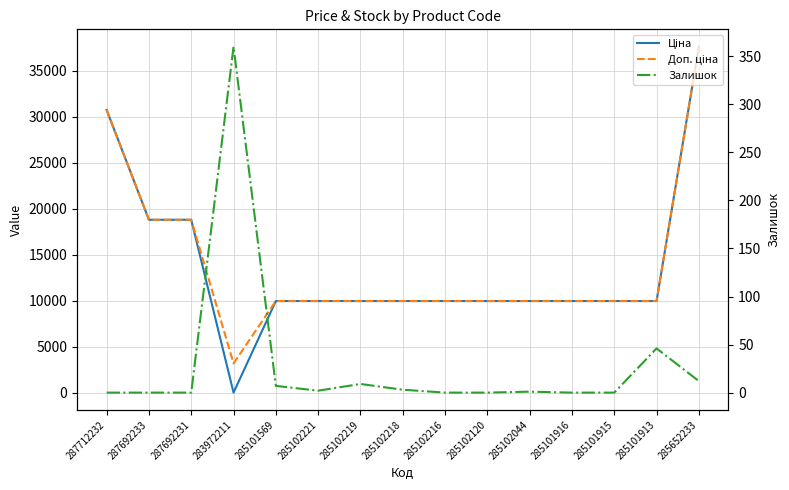

What value does the Доп. ціна series have at 285102216?

9975.0